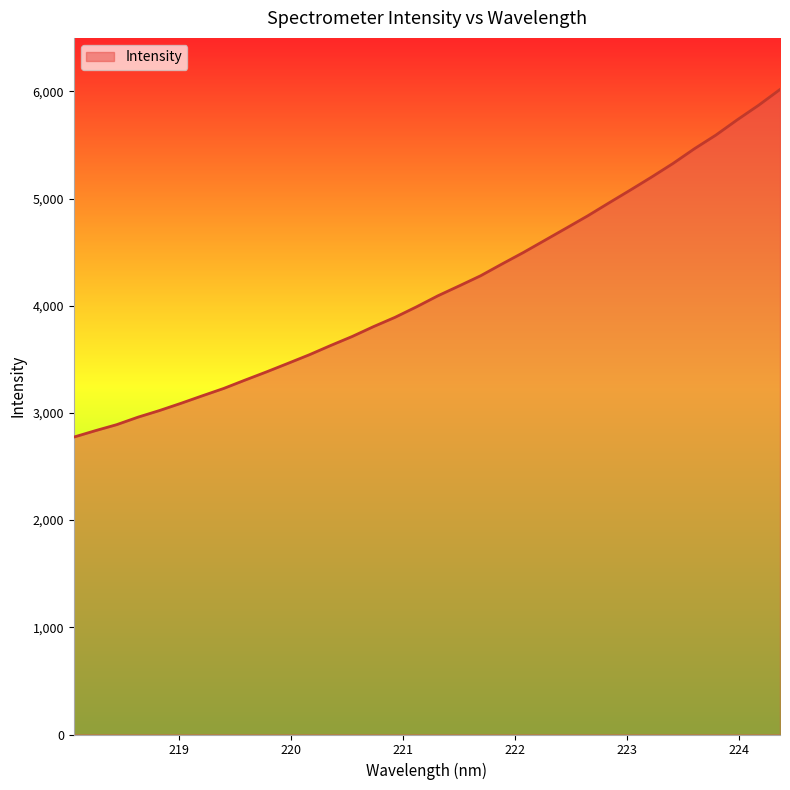

What is the minimum value shown in the chart?

2774.2